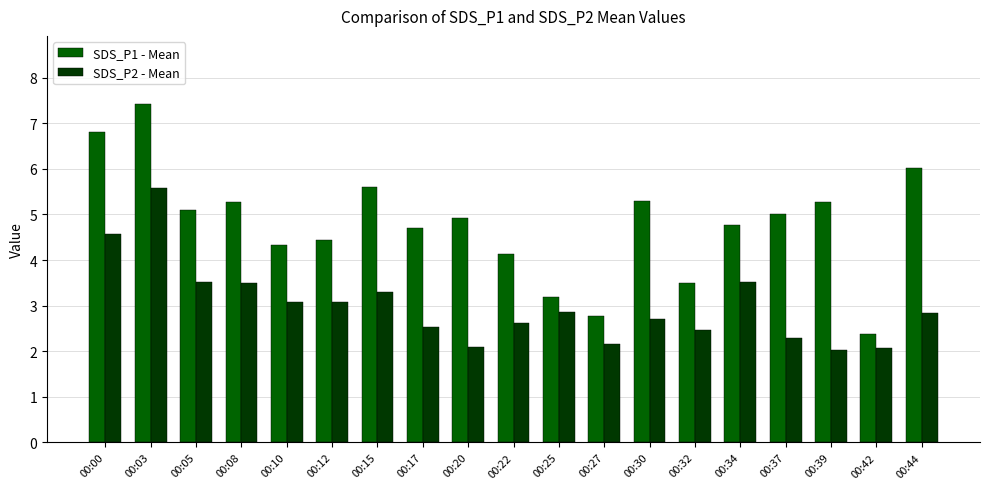

How many distinct data groups are displayed?

2